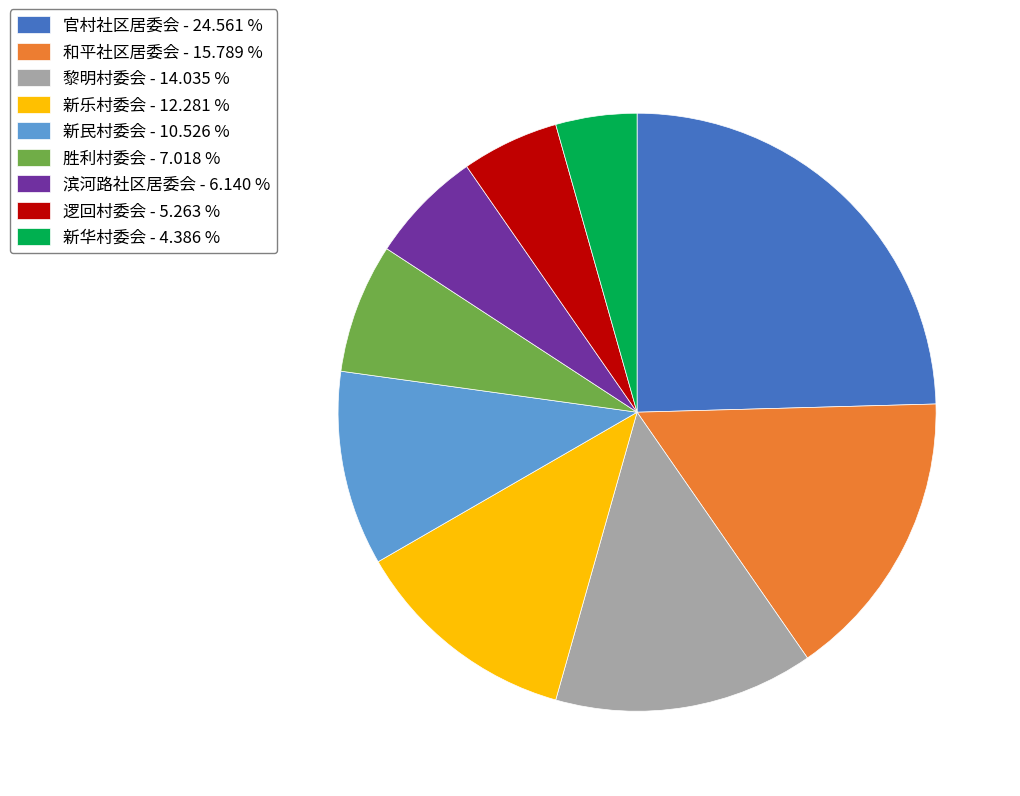

Approximately how many times larger is the value at 新乐村委会 compared to 滨河路社区居委会?

2.0